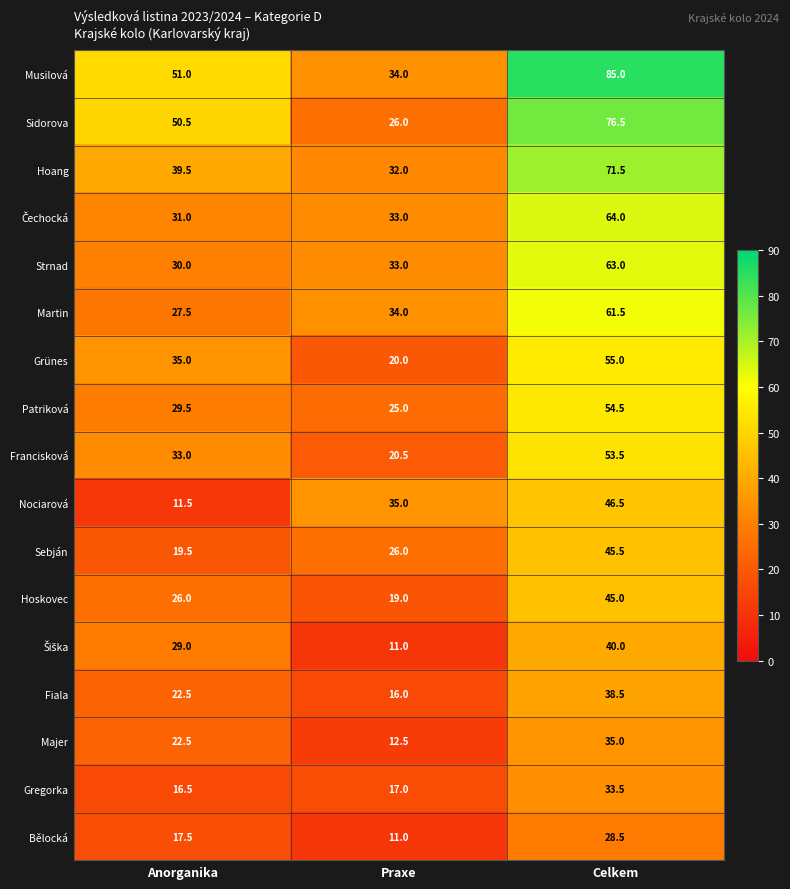

At how many categories does at least one series exceed 55?

1